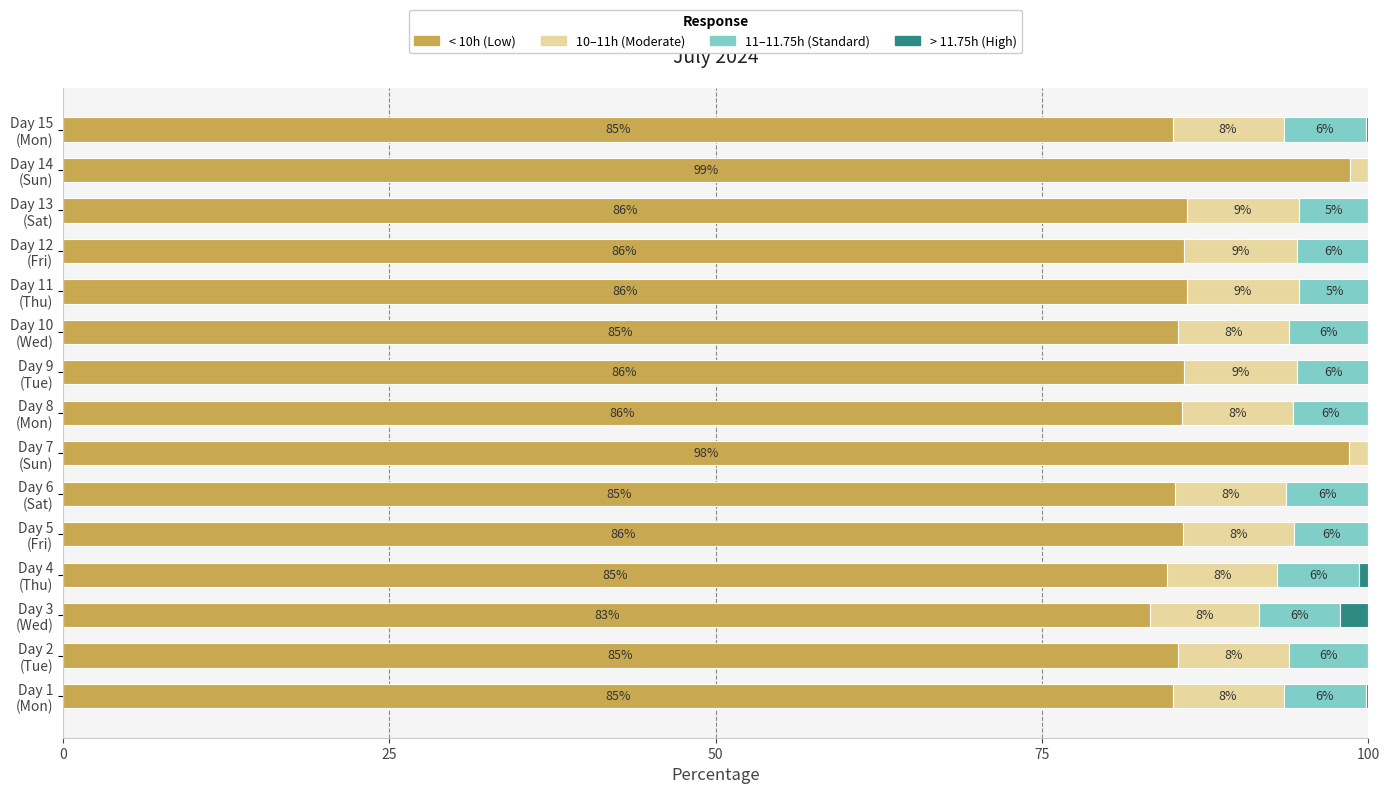

Reading left to right, transcribe all the data shown in this chart.

< 10h (Low): 85.0	85.4	83.3	84.6	85.8	85.2	98.5	85.7	85.9	85.4	86.1	85.9	86.1	98.6	85.0
10–11h (Moderate): 8.5	8.5	8.3	8.4	8.5	8.5	1.5	8.5	8.6	8.5	8.6	8.6	8.6	1.4	8.5
11–11.75h (Standard): 6.3	6.1	6.2	6.3	5.7	6.3	0.0	5.8	5.6	6.1	5.4	5.6	5.3	0.0	6.3
> 11.75h (High): 0.2	0.0	2.2	0.7	0.0	0.0	0.0	0.0	0.0	0.0	0.0	0.0	0.0	0.0	0.2